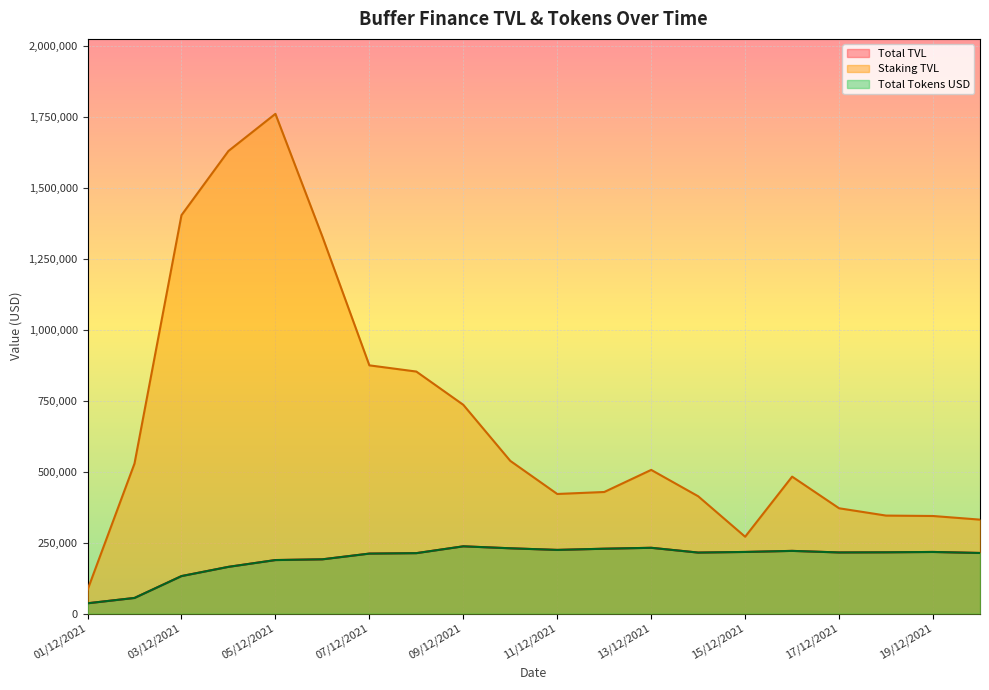

Does the chart display data point markers on the line(s)?

No